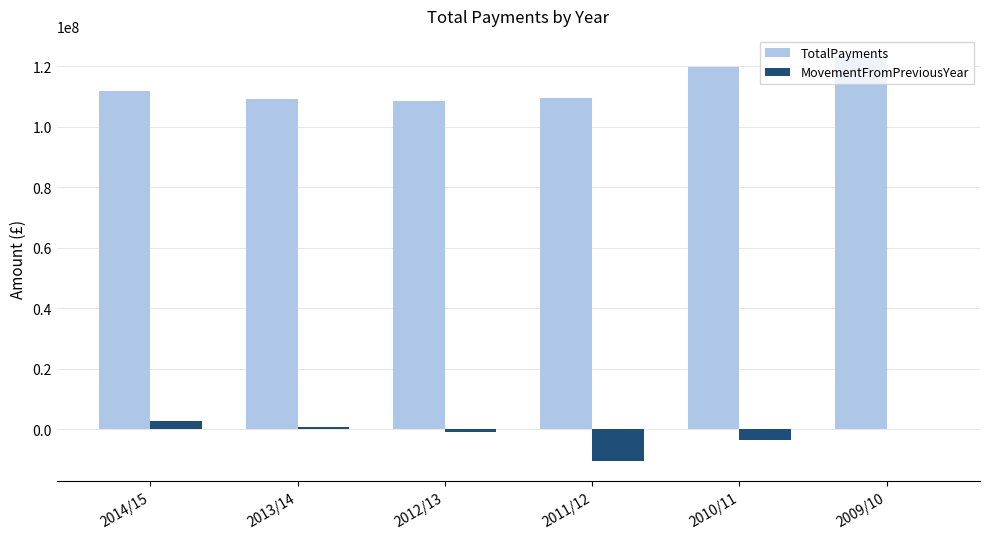

How many distinct data groups are displayed?

2